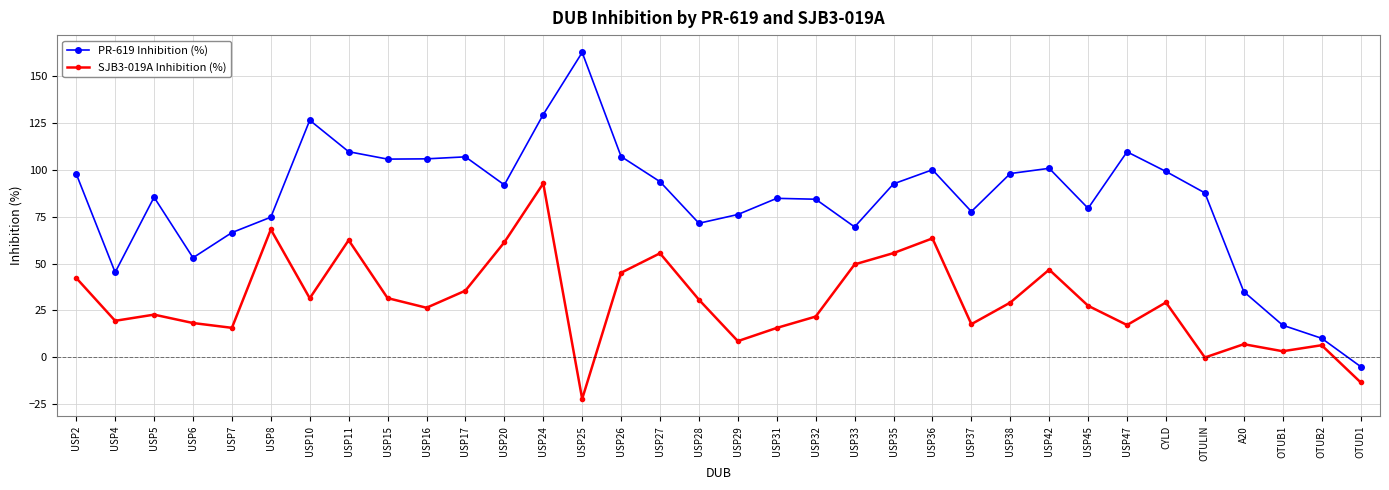

Which series has the largest total across all categories?

PR-619 Inhibition (%)